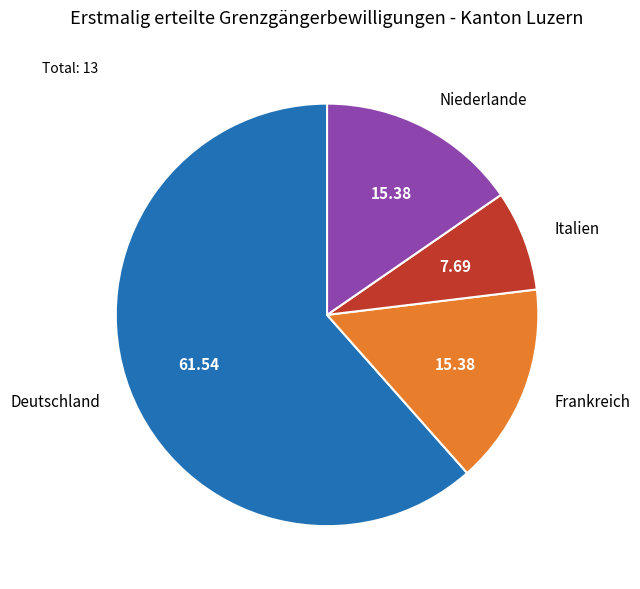

Which category accounts for the majority?

Deutschland